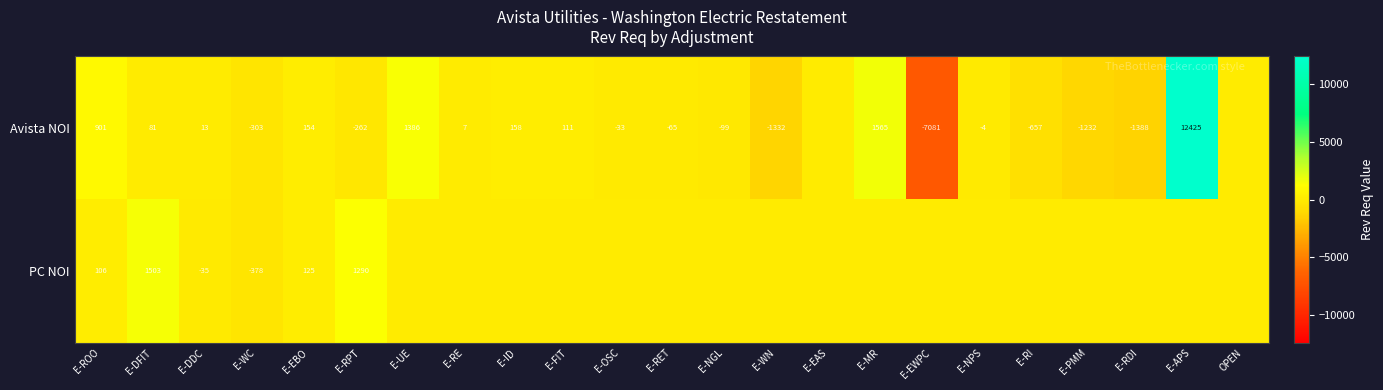

The value of Avista NOI at E-RI is -306. True or false?

False